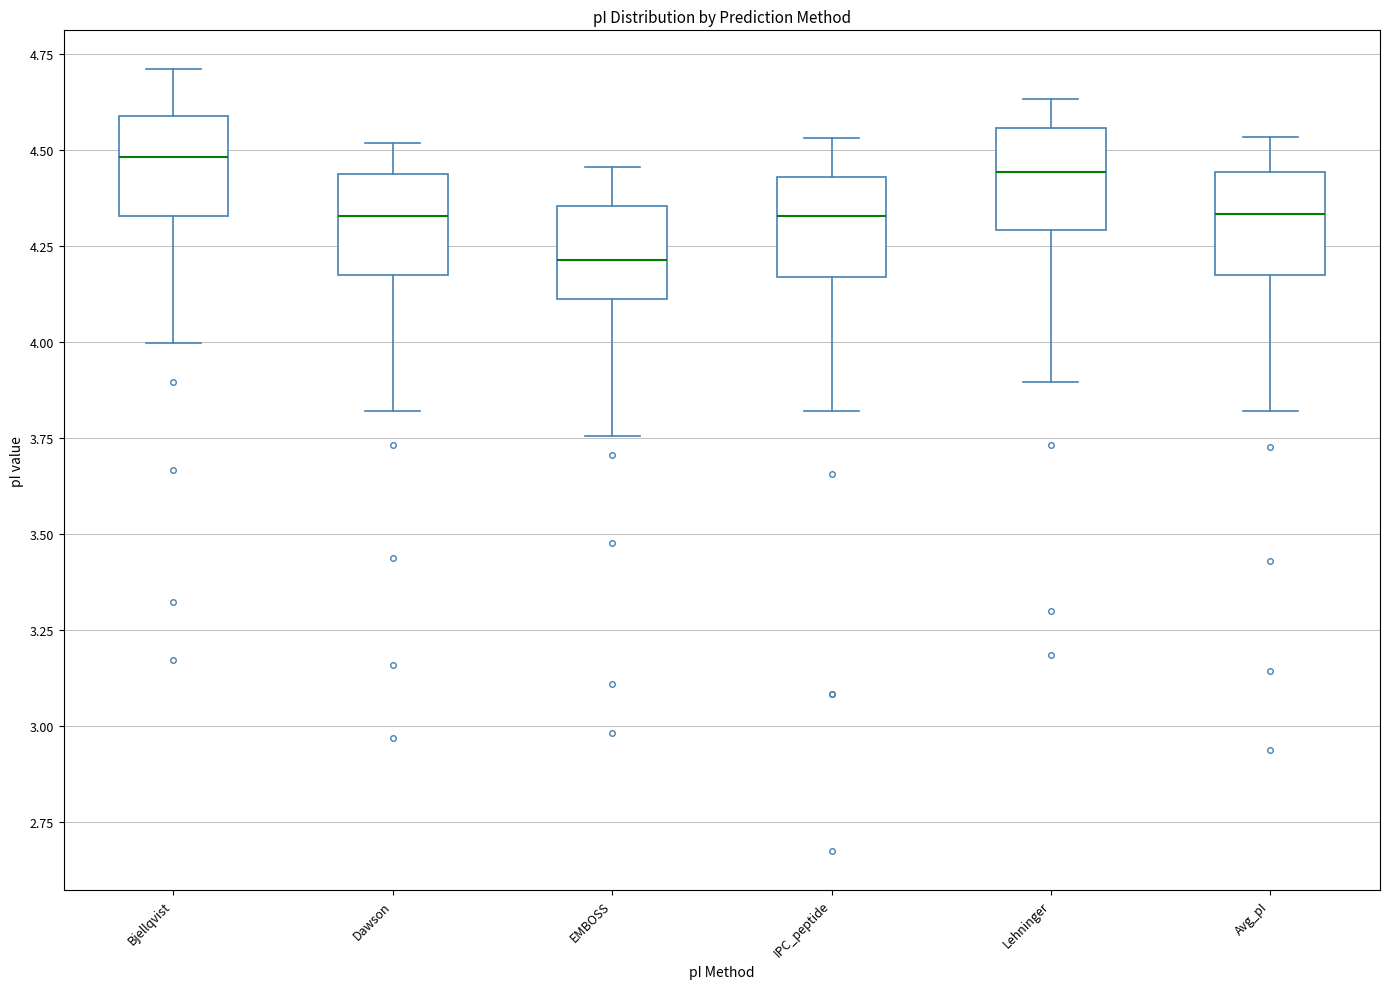

Where does the median line of the box for Avg_pI sit on the y-axis? The values are not printed on the chart, so give them approximately, as read against the axis.

4.35